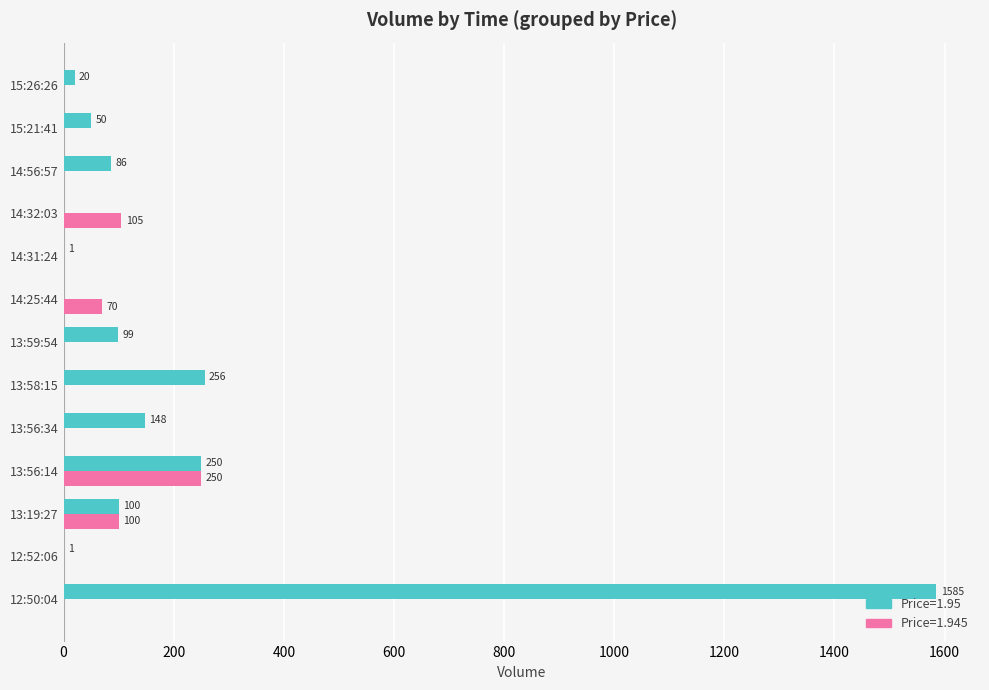

Which category has the highest value in the Price=1.95 series?

12:50:04